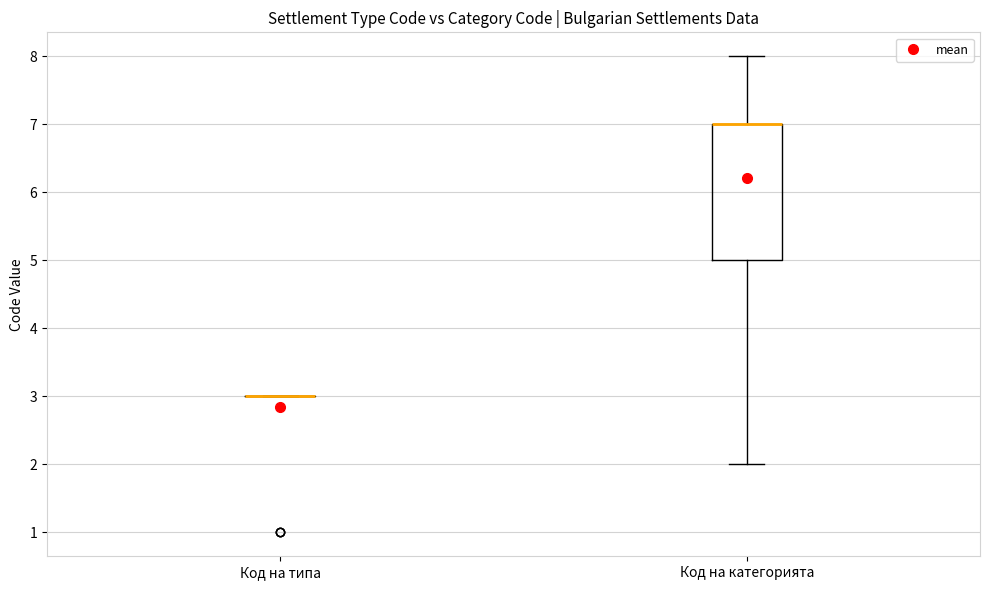

Comparing the boxes themselves (not the whiskers), which one is the tallest?

Код на категорията